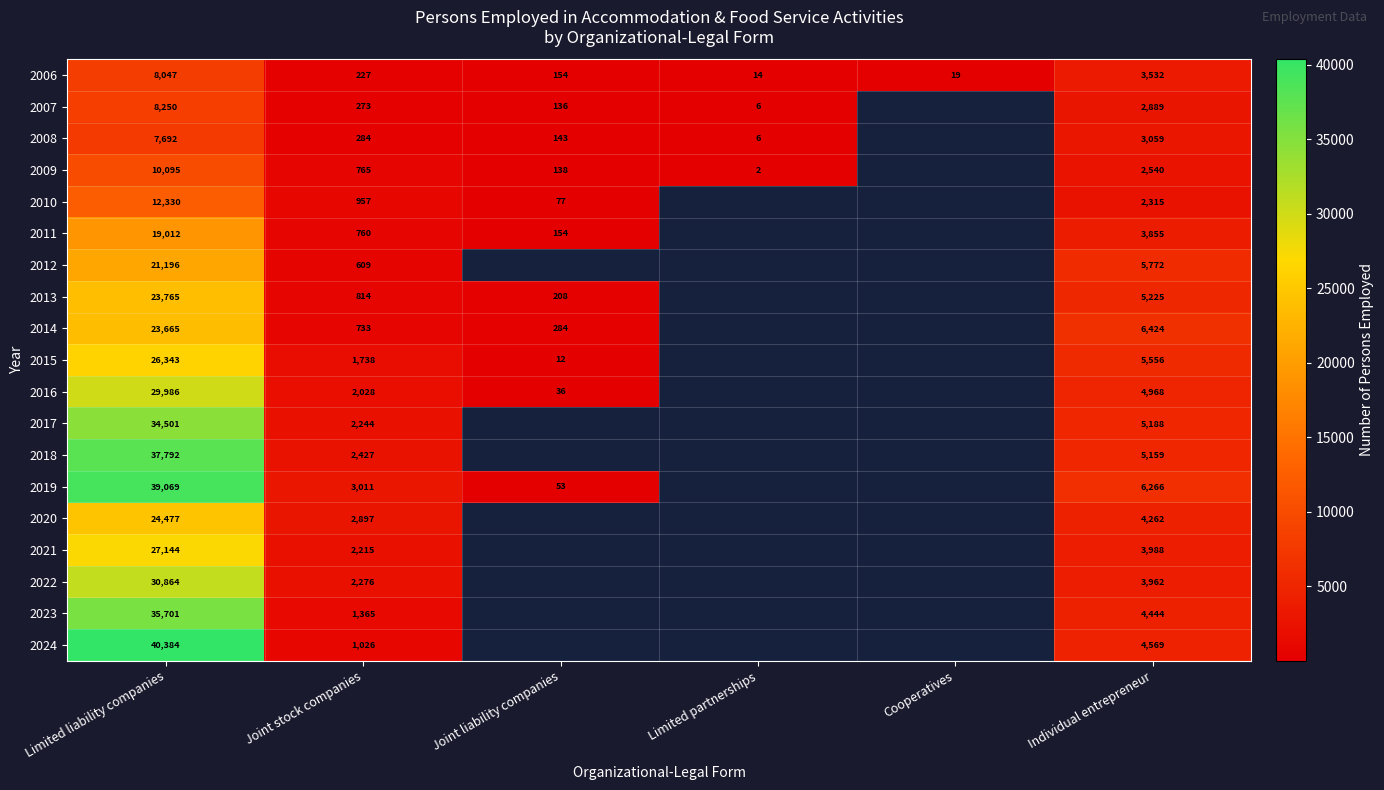

What is the total value across all series at Individual entrepreneur?

83973